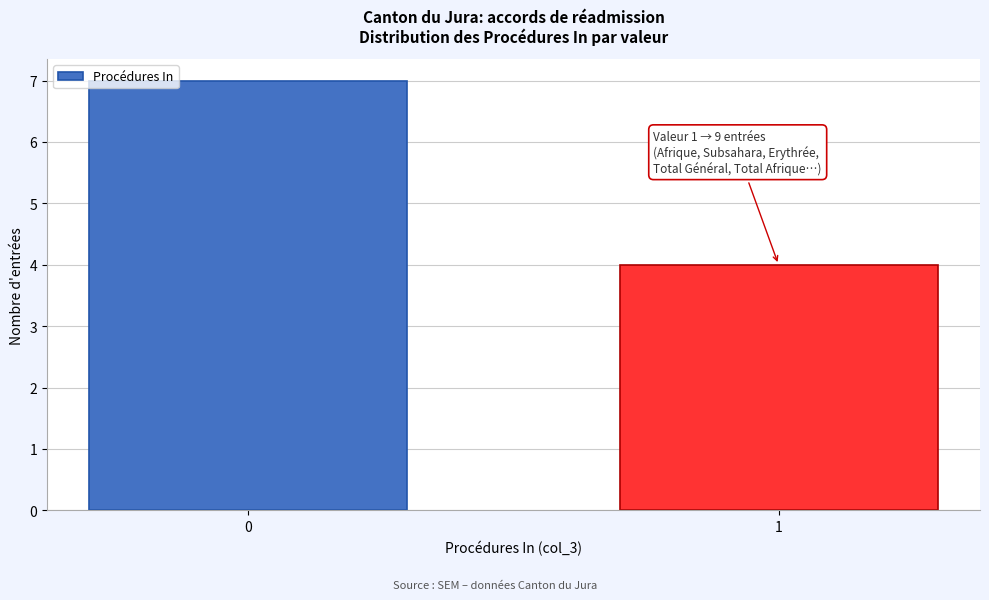

Reading left to right, transcribe all the data shown in this chart.

7	4